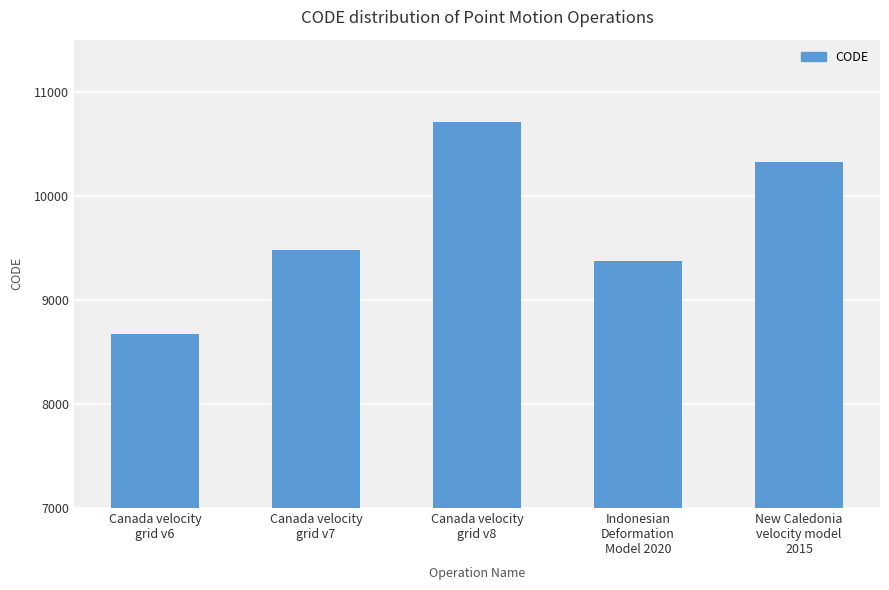

Which has a higher value, Canada velocity
grid v8 or Canada velocity
grid v6?

Canada velocity
grid v8